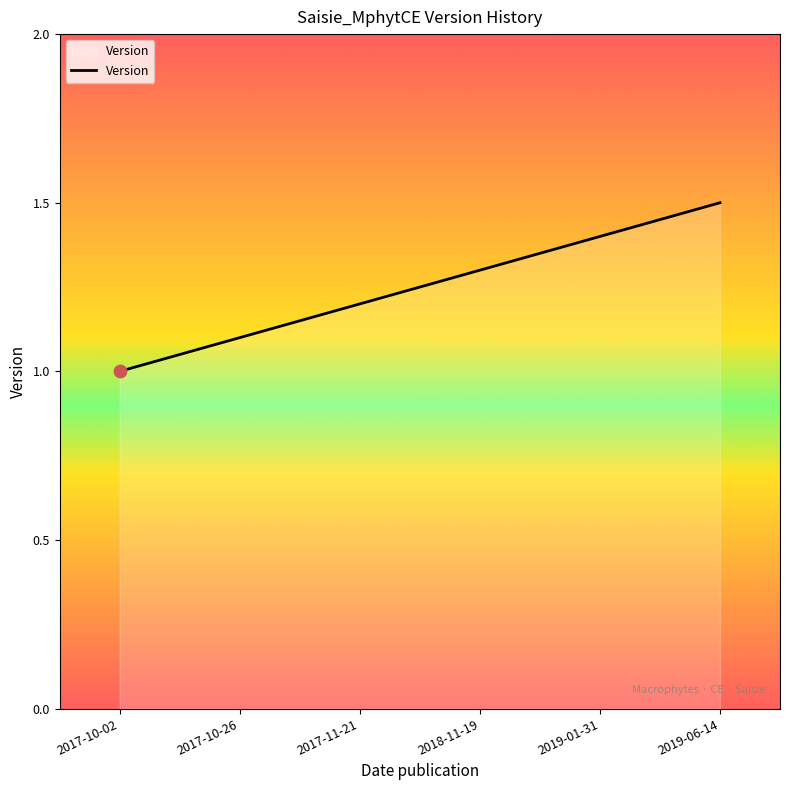

What is the ratio of the value at 2017-11-21 to the value at 2017-10-26?

1.1